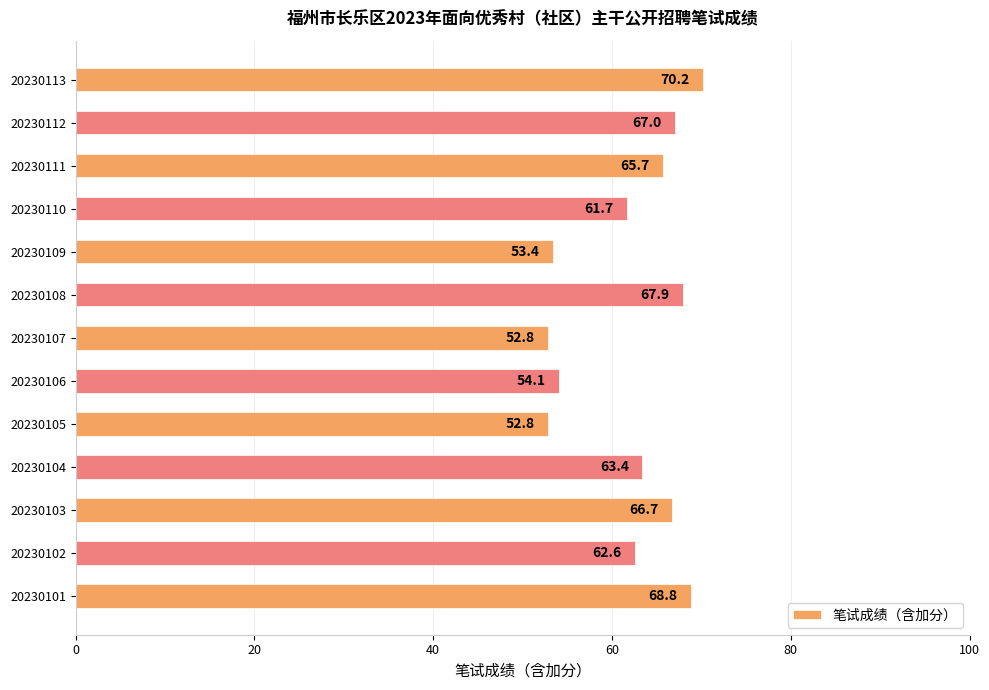

Which label corresponds to the largest value in the chart?

20230113